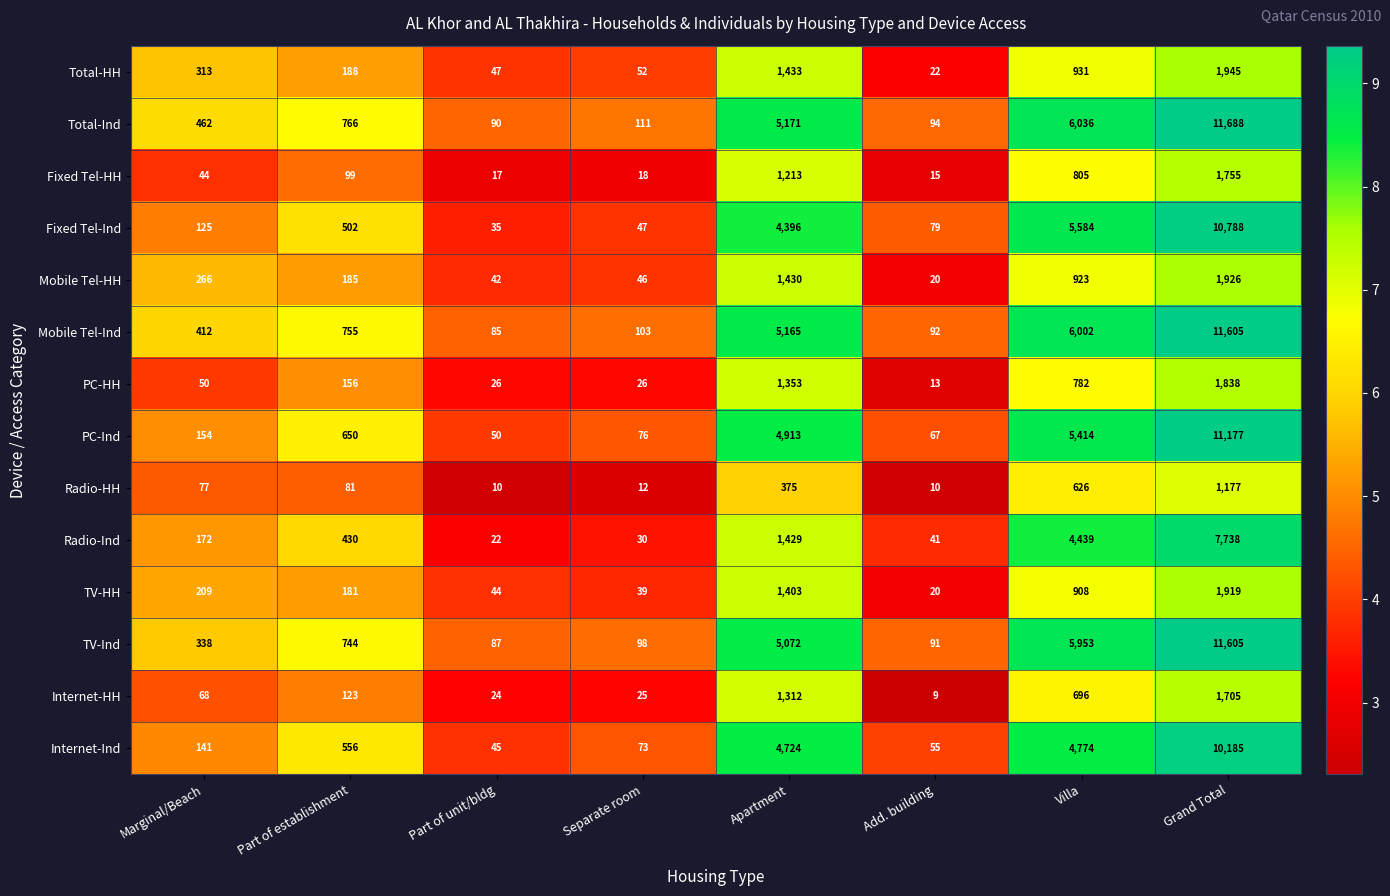

Which series has the largest total across all categories?

Total-Ind